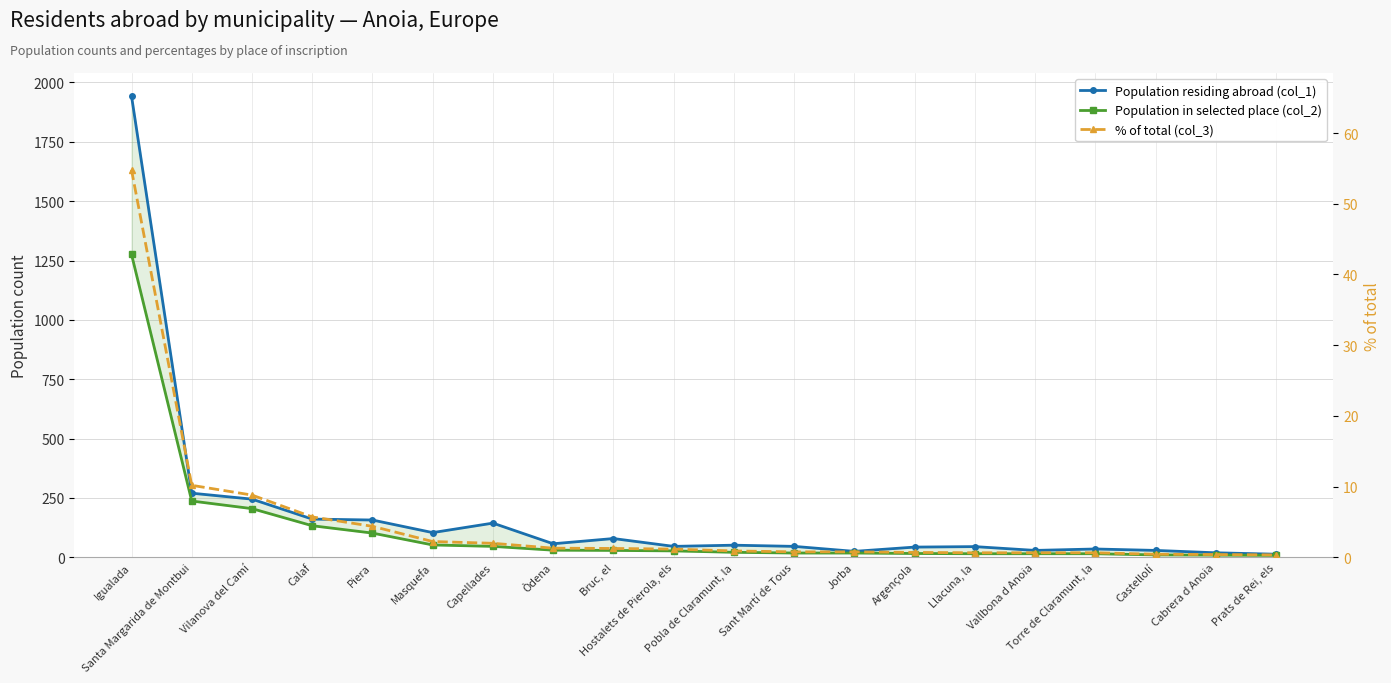

True or false: Population in selected place (col_2) has more than 2 points higher than both neighbors.

False